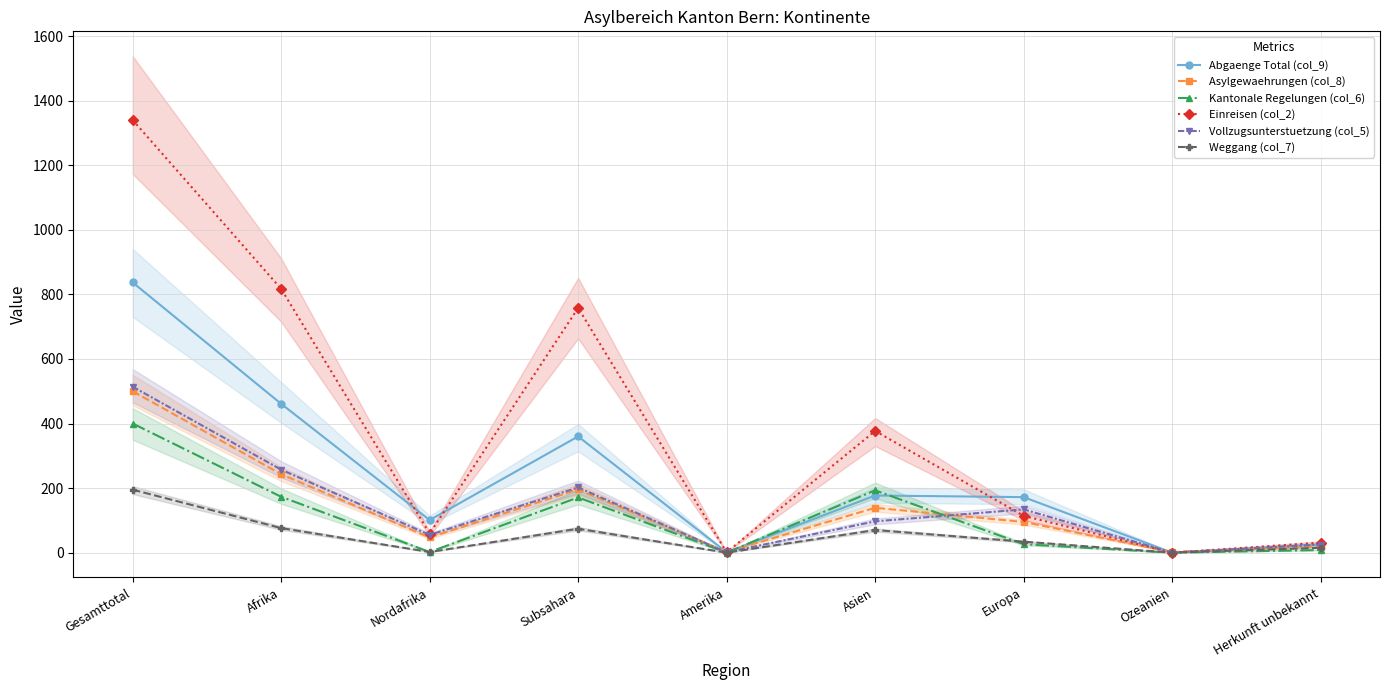

True or false: Abgaenge Total (col_9) and Weggang (col_7) cross at least once.

False